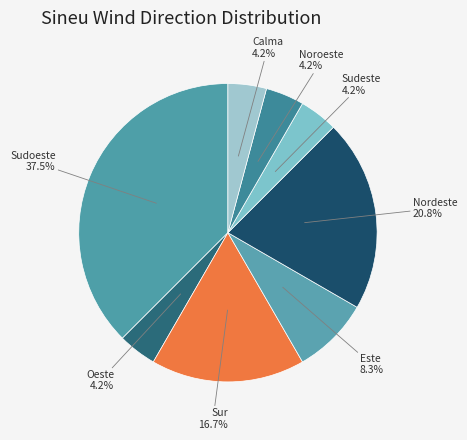

To the nearest percent, what is the difference between the largest and smallest slice percentages?

33%